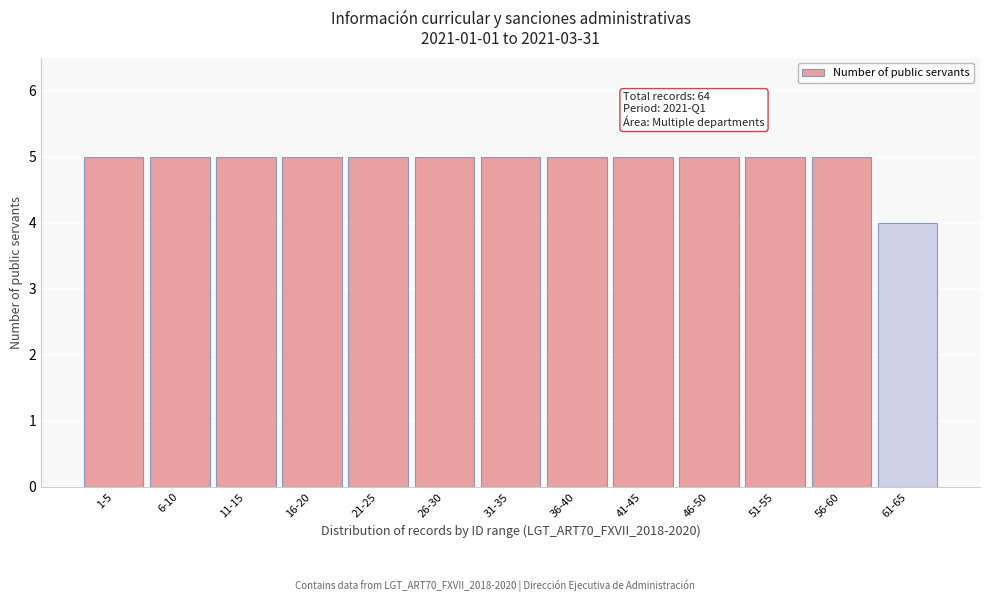

Reading right to left, what are all the values shown in this chart?

4	5	5	5	5	5	5	5	5	5	5	5	5